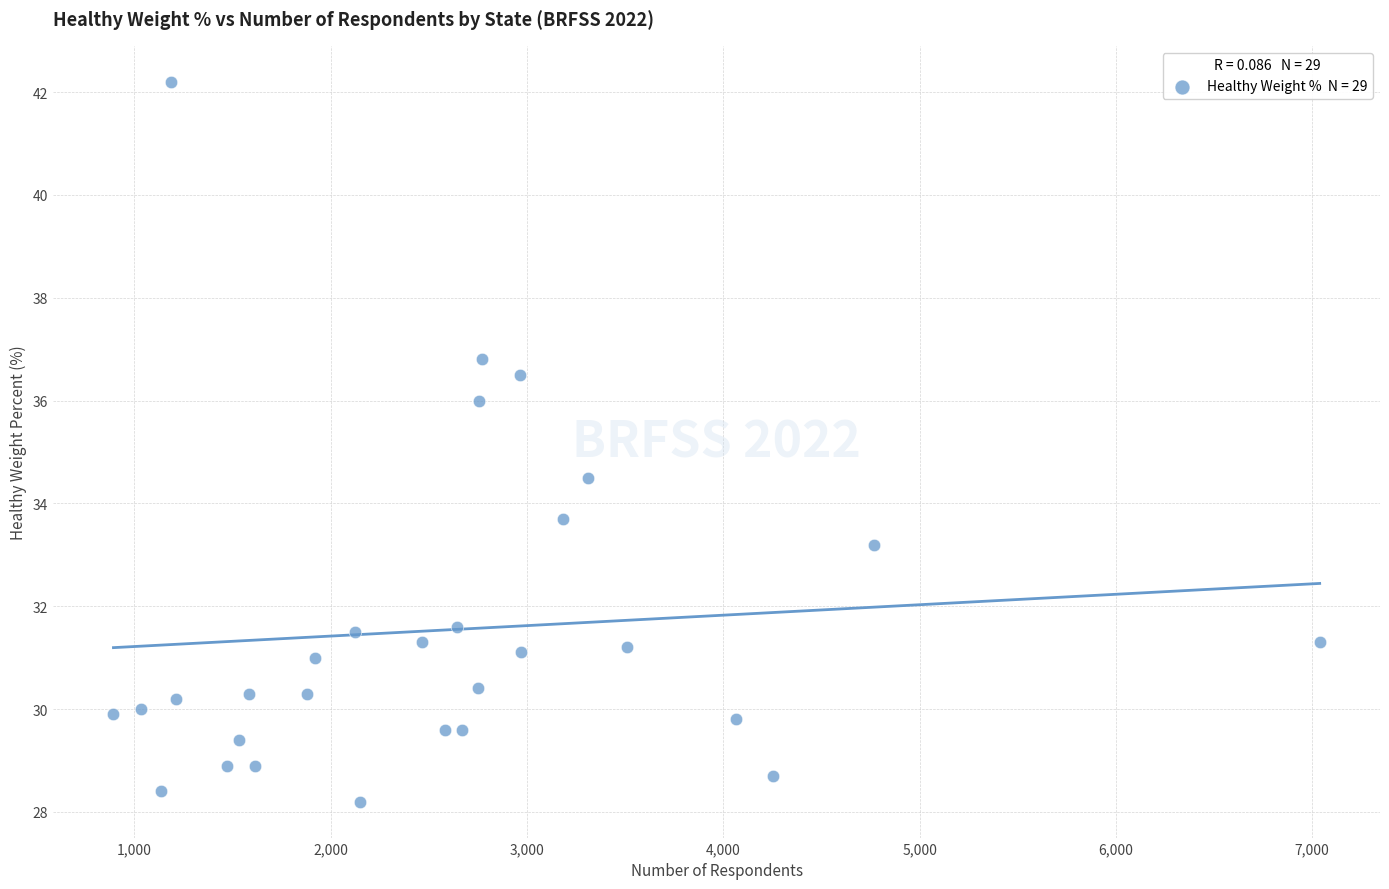

What is the range of X values (max minus min)?

6145.0